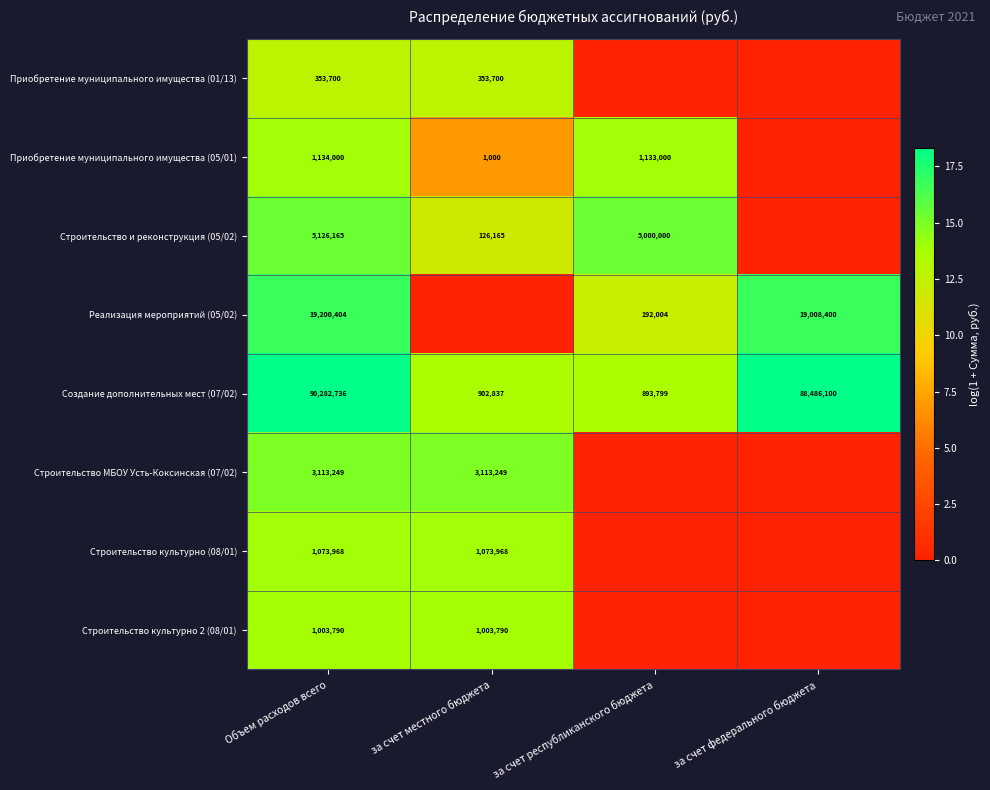

The value of Строительство культурно 2 (08/01) at Объем расходов всего is 1003790. True or false?

True